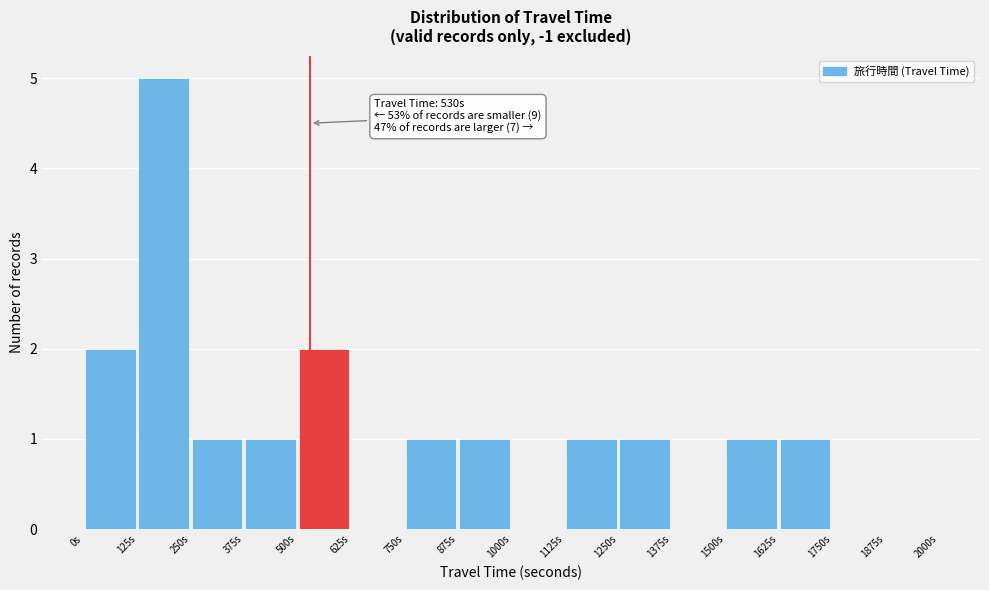

Which range on the x-axis has the tallest bar?

125 to 250